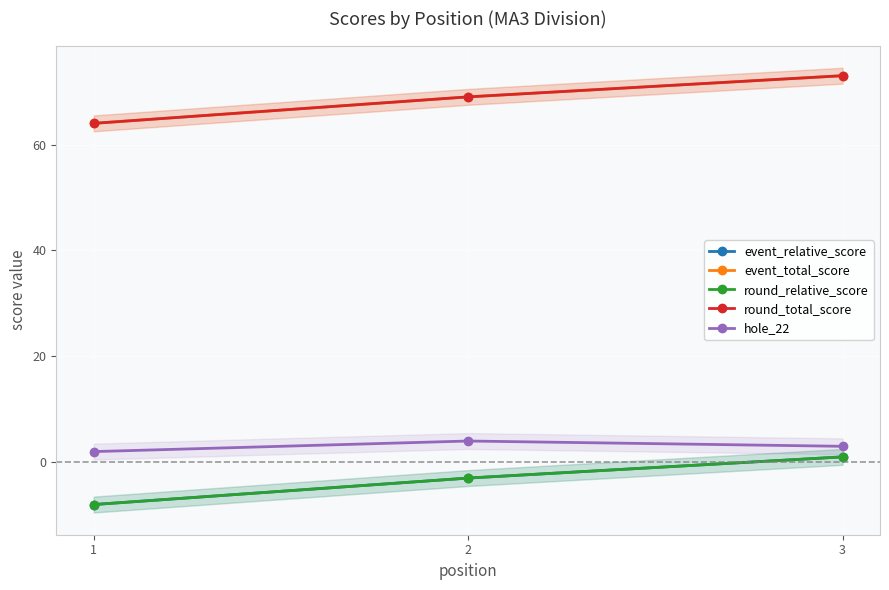

Is the value of round_total_score at 2 greater than the value of round_relative_score at 2?

Yes